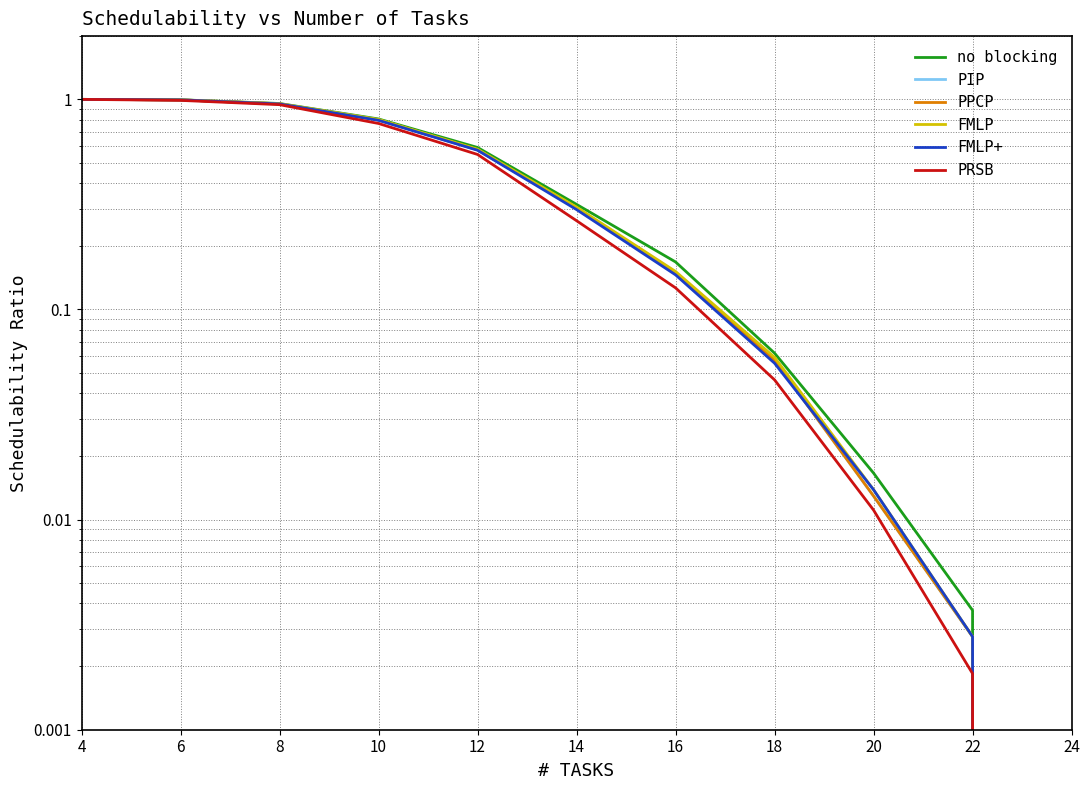

Is the value of FMLP+ at 14 greater than the value of PIP at 10?

No